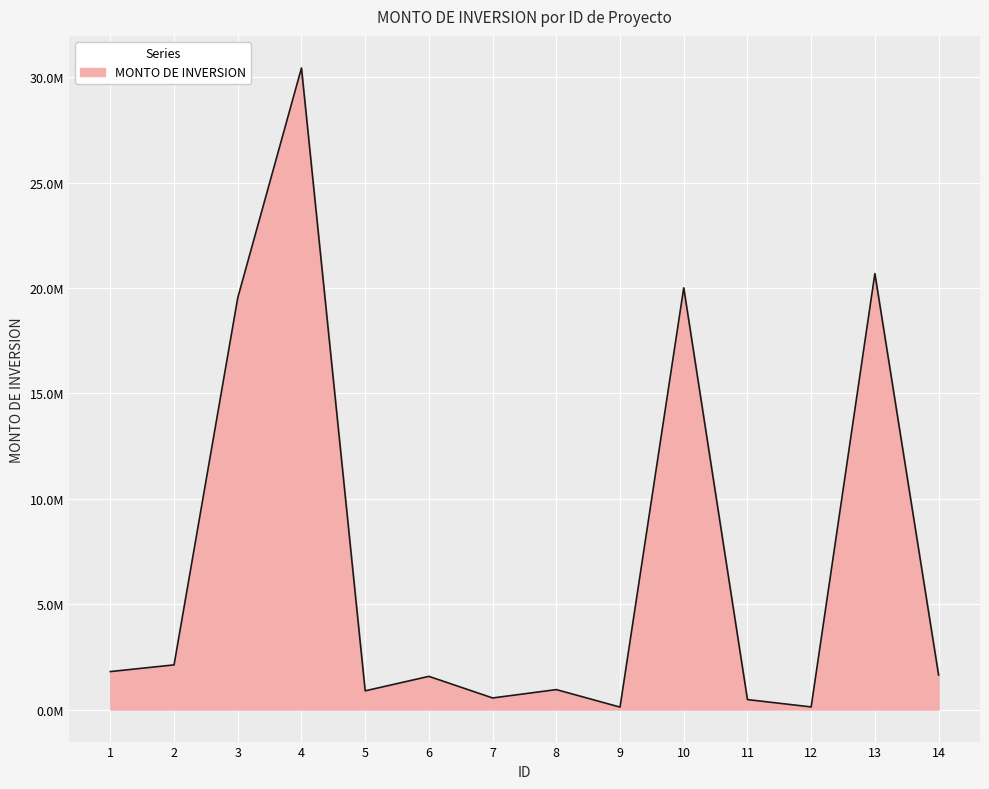

Does the chart have visible grid lines?

Yes